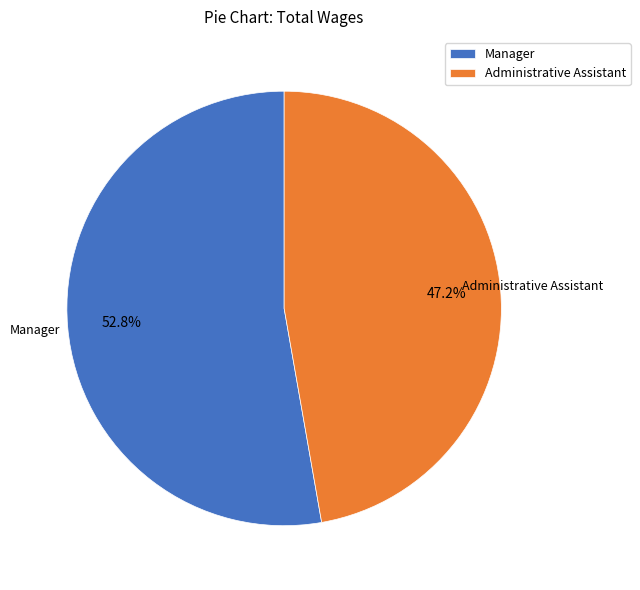

What is the ratio of the value at Administrative Assistant to the value at Manager?

0.9